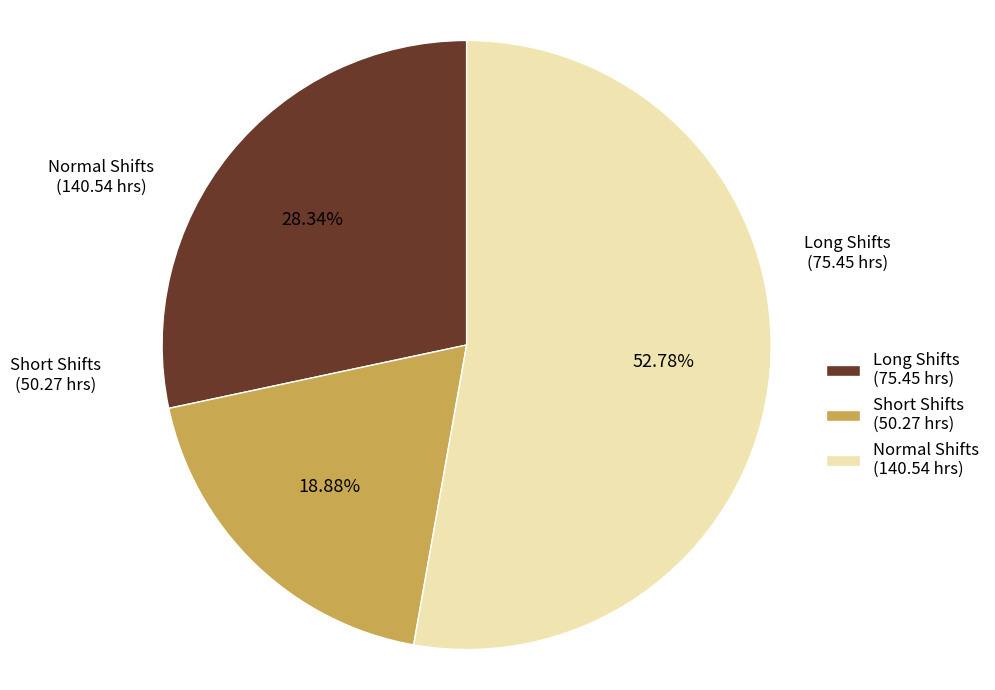

To the nearest percent, what is the average slice percentage?

33%